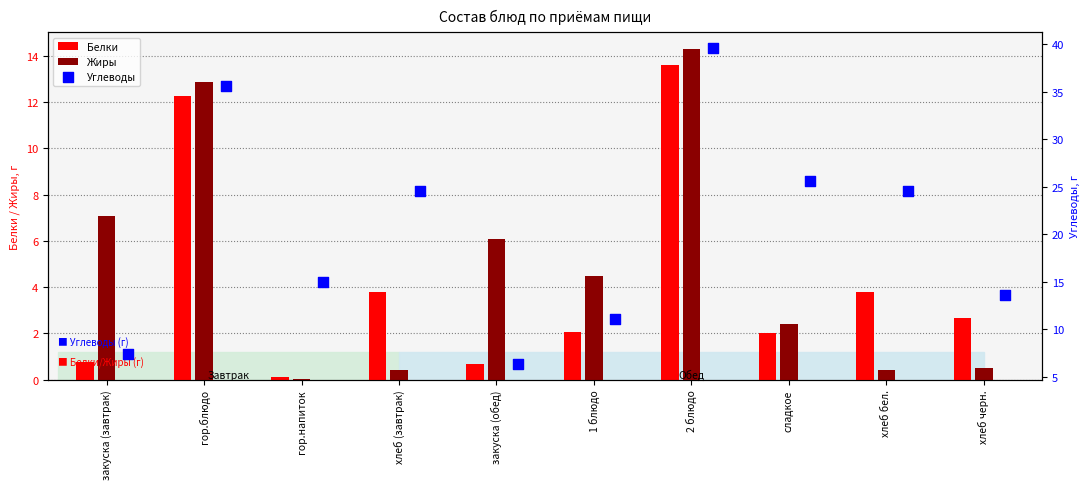

What is the sum of the Жиры values at гор.блюдо and 1 блюдо?

17.3